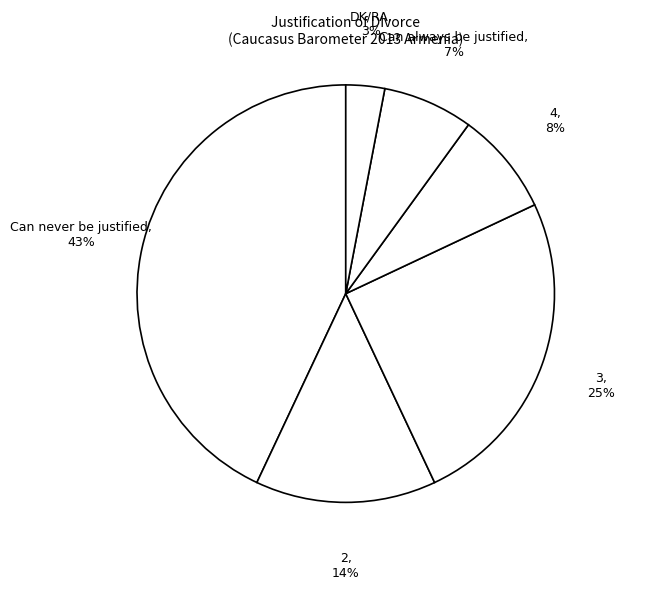

How many slices are in this pie chart?

6